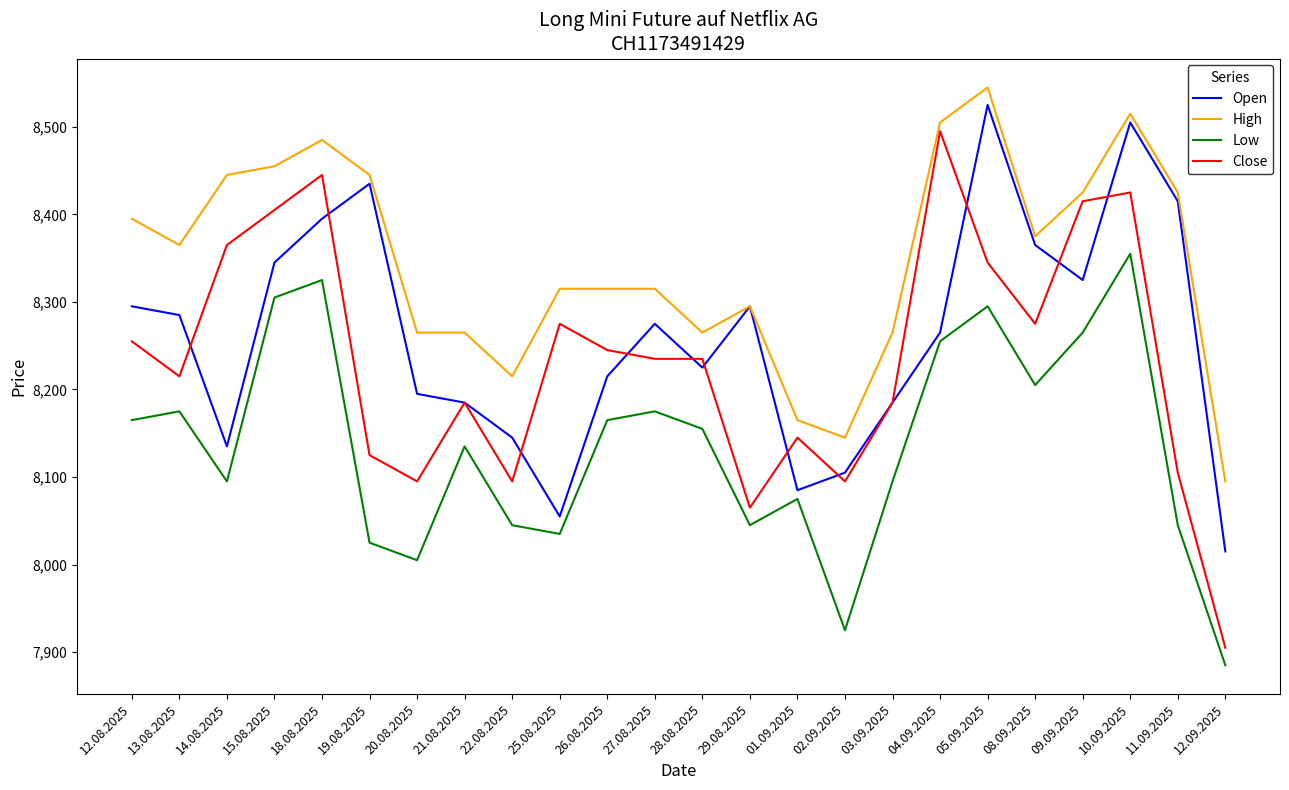

True or false: Open and Low intersect in this chart.

False